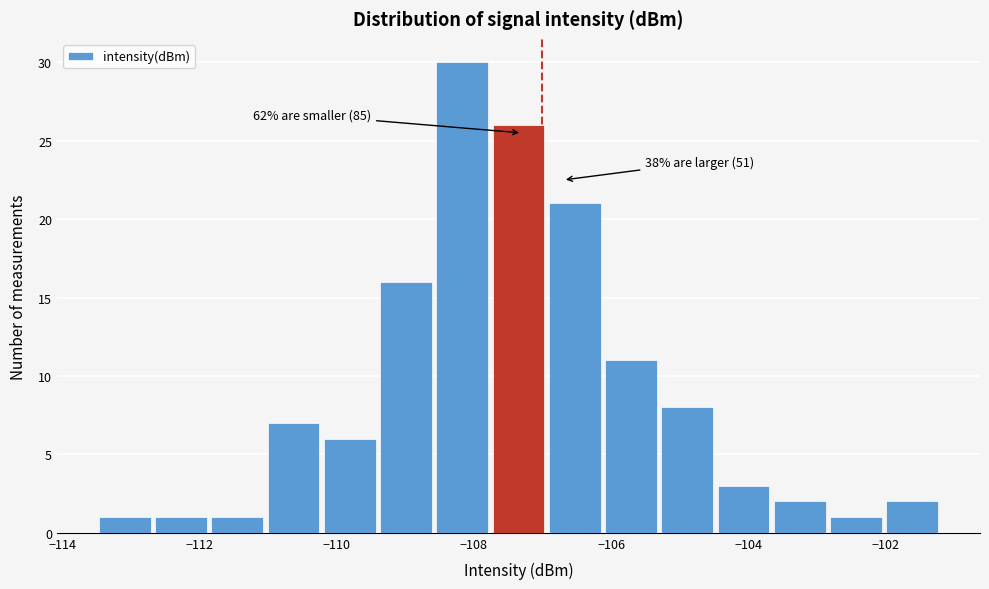

Which range on the x-axis has the tallest bar?

-108.58 to -107.76